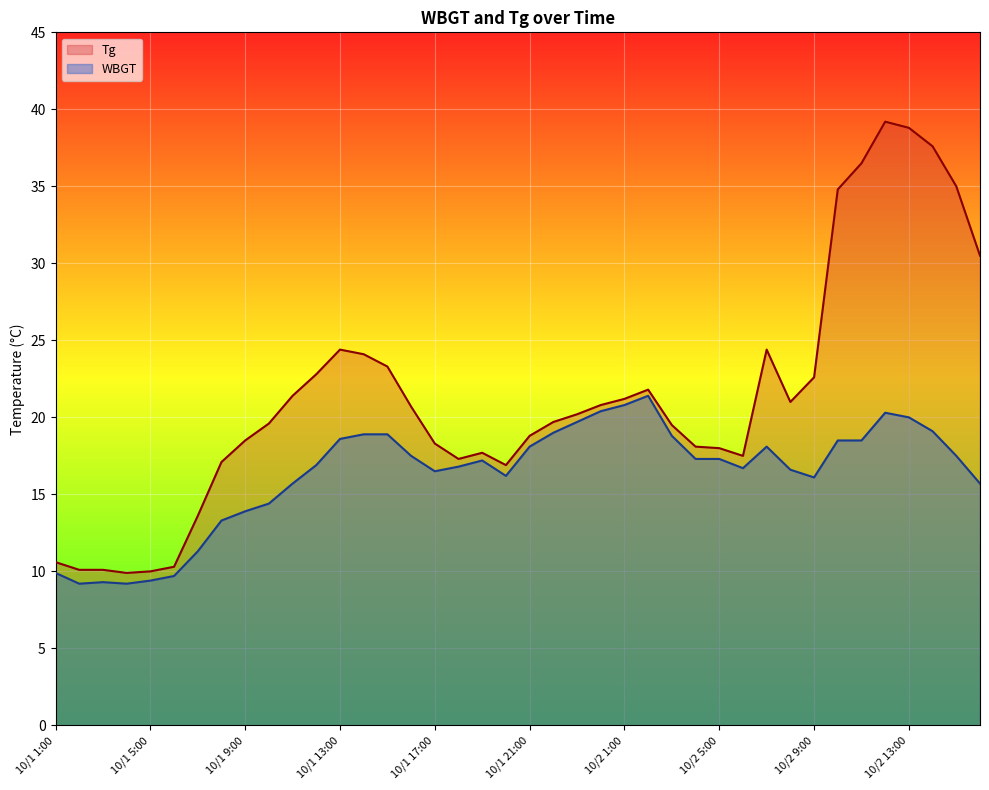

True or false: Tg has more than 1 interior local peaks.

True